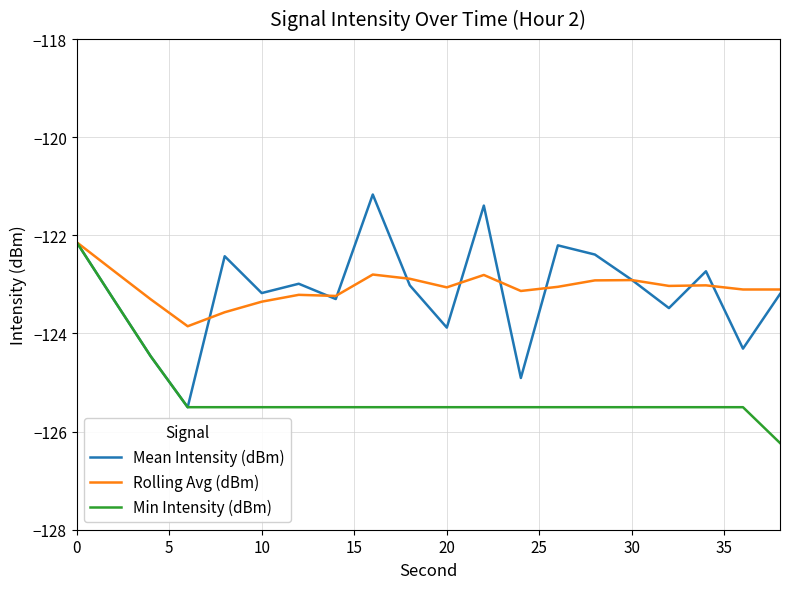

What is the sum of all Rolling Avg (dBm) values?

-2461.2